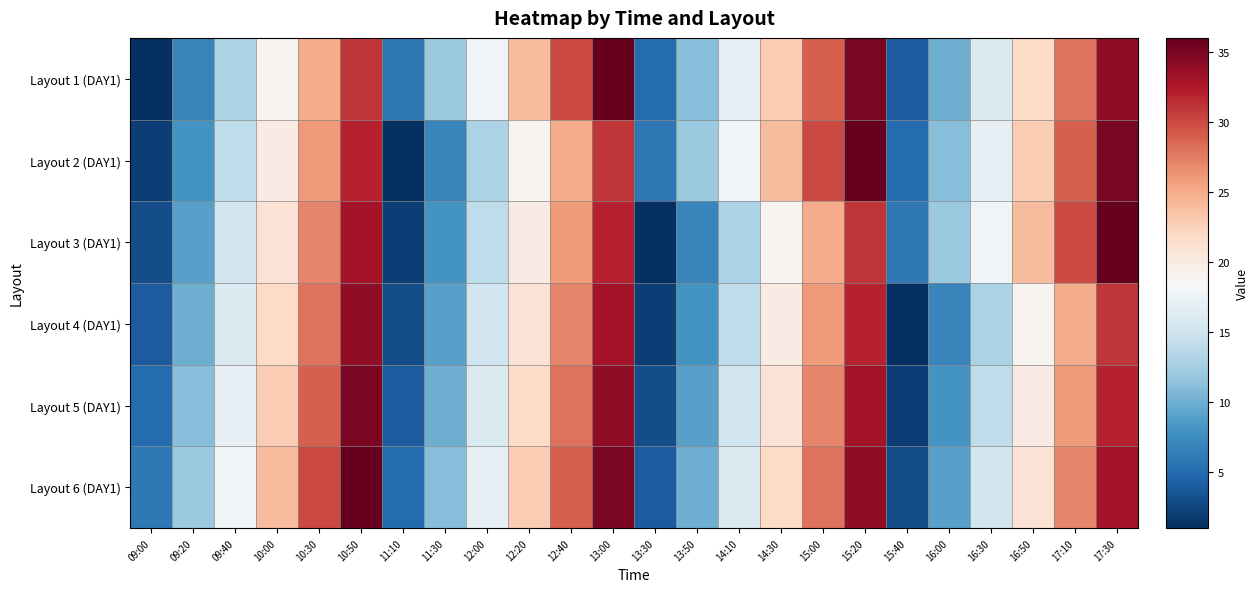

At how many categories does at least one series exceed 34?

4